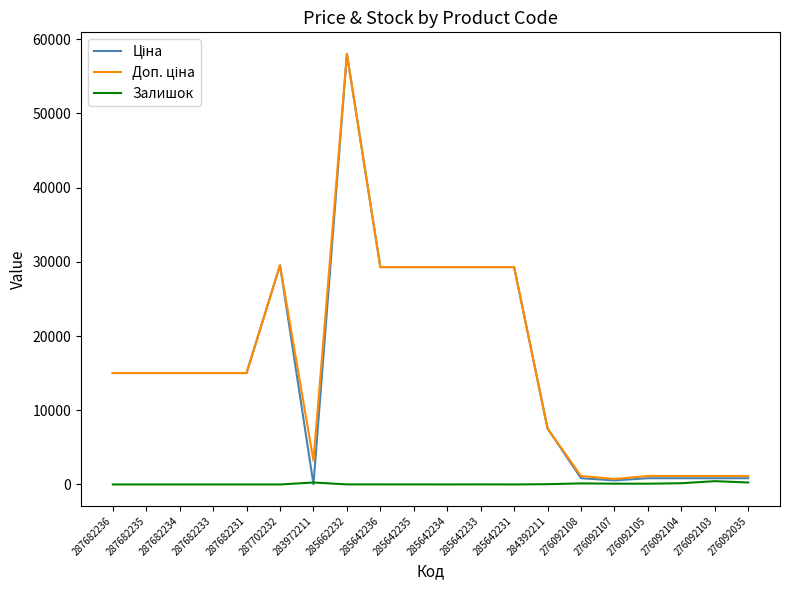

What is the total value across all series at 287702232?

59097.9